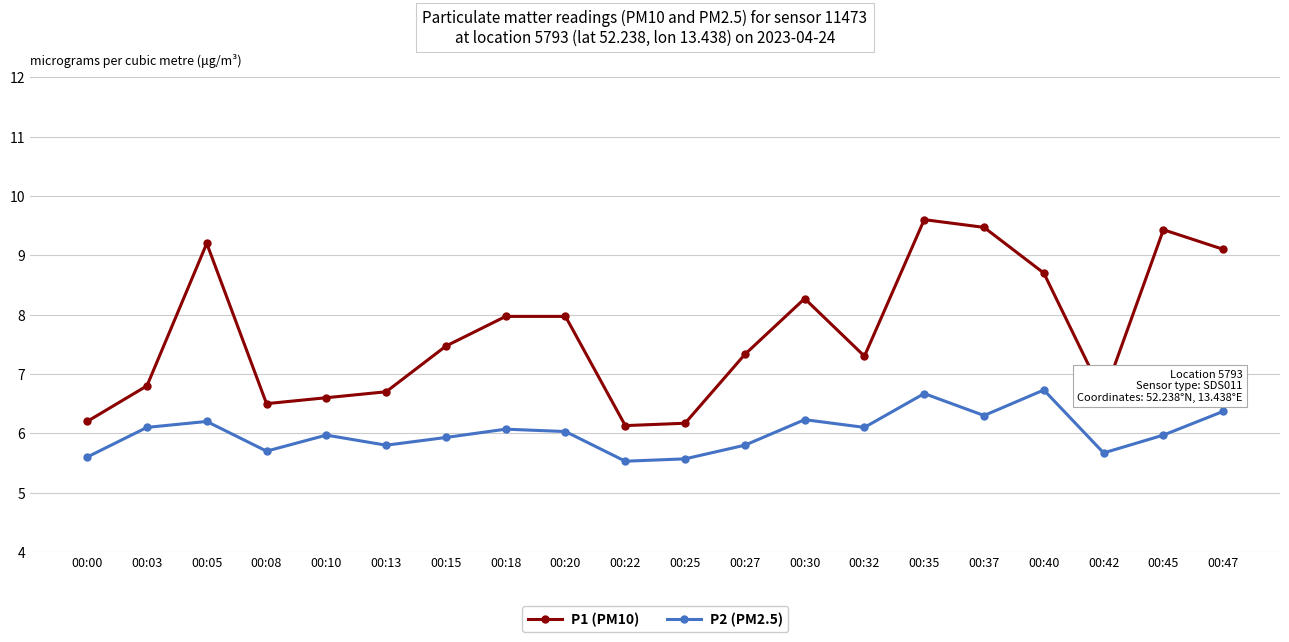

What is the approximate value of P1 (PM10) at 00:27?

7.3